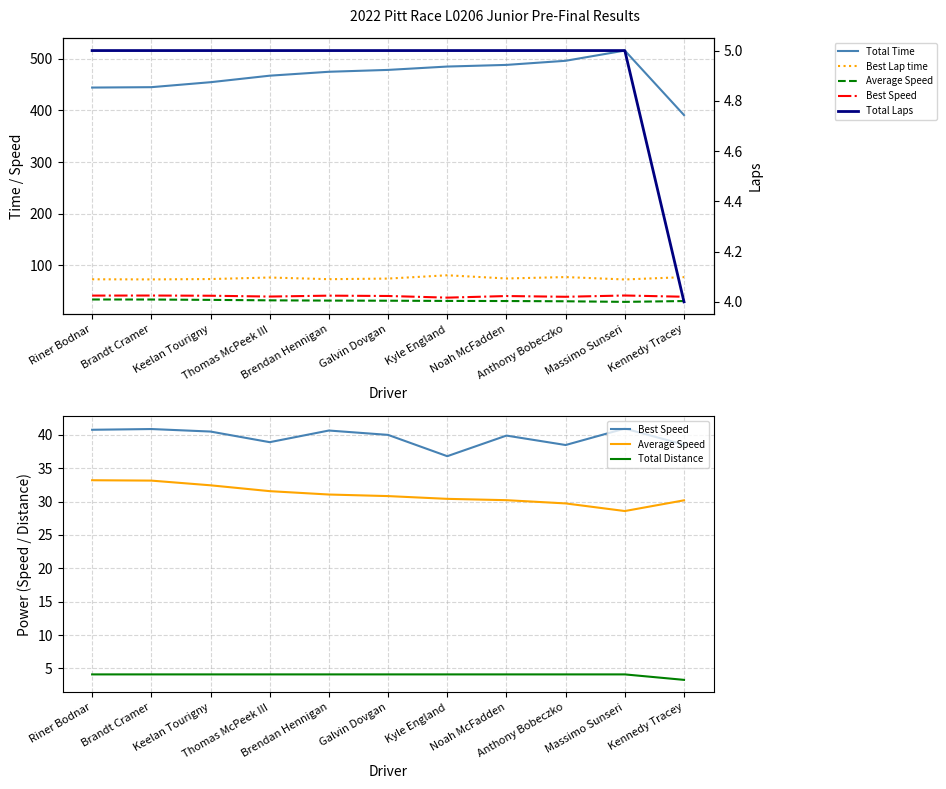

True or false: Best Speed and Average Speed intersect in this chart.

False